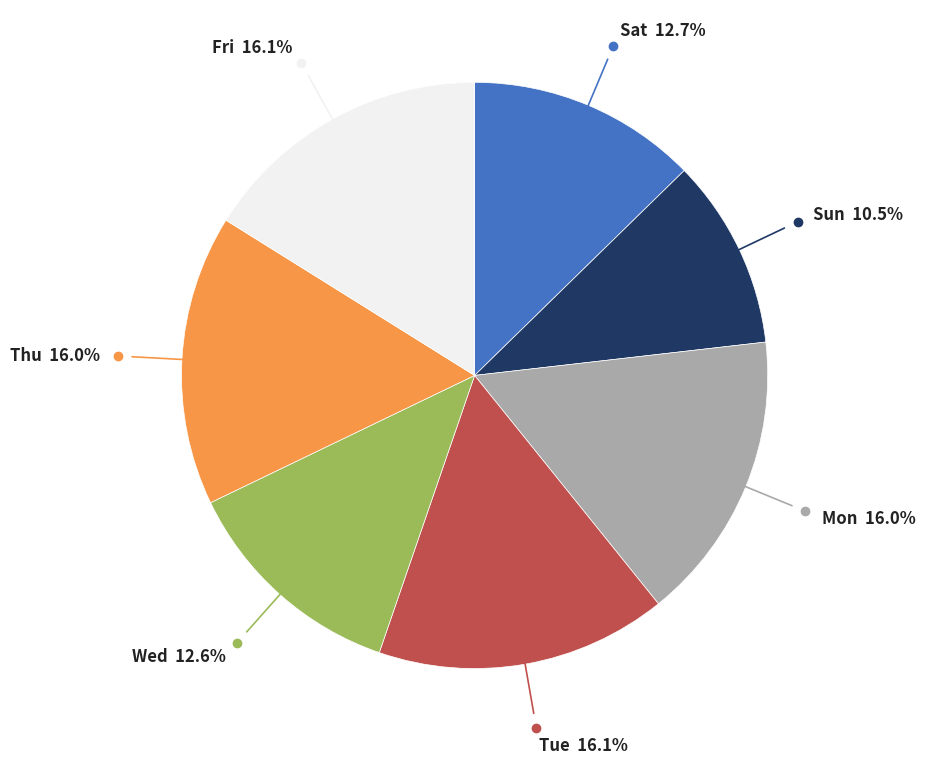

To the nearest percent, what is the average slice percentage?

14%